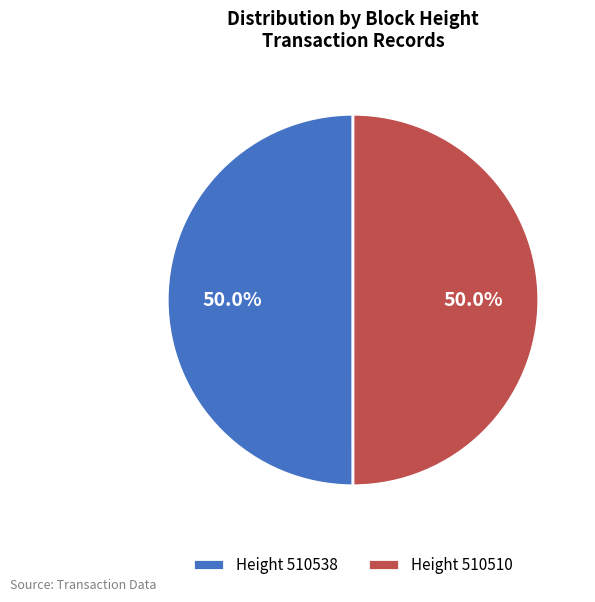

What percentage is NOT represented by Height 510510?

50.0%